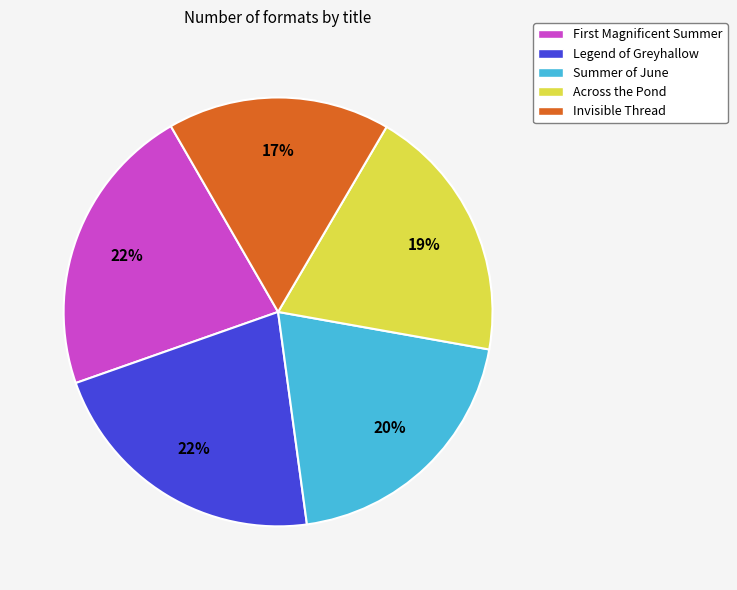

What percentage is the Legend of Greyhallow slice, to the nearest percent?

22%